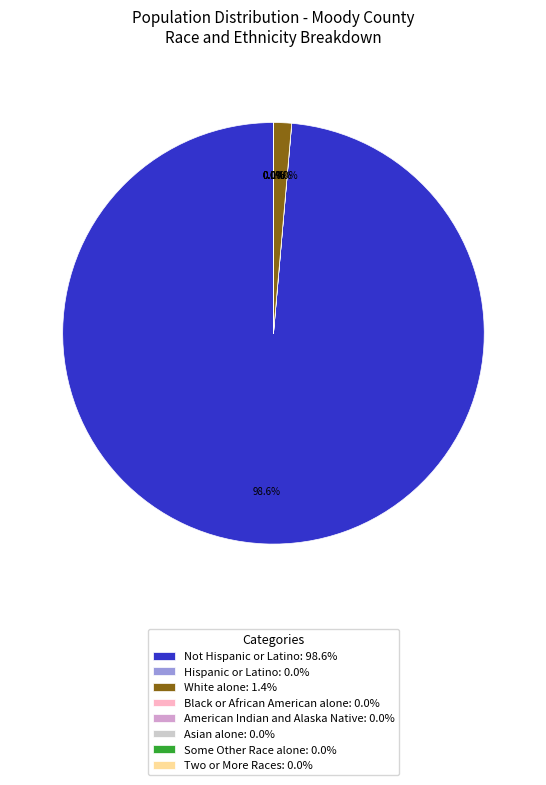

Does any single category account for the majority?

Yes